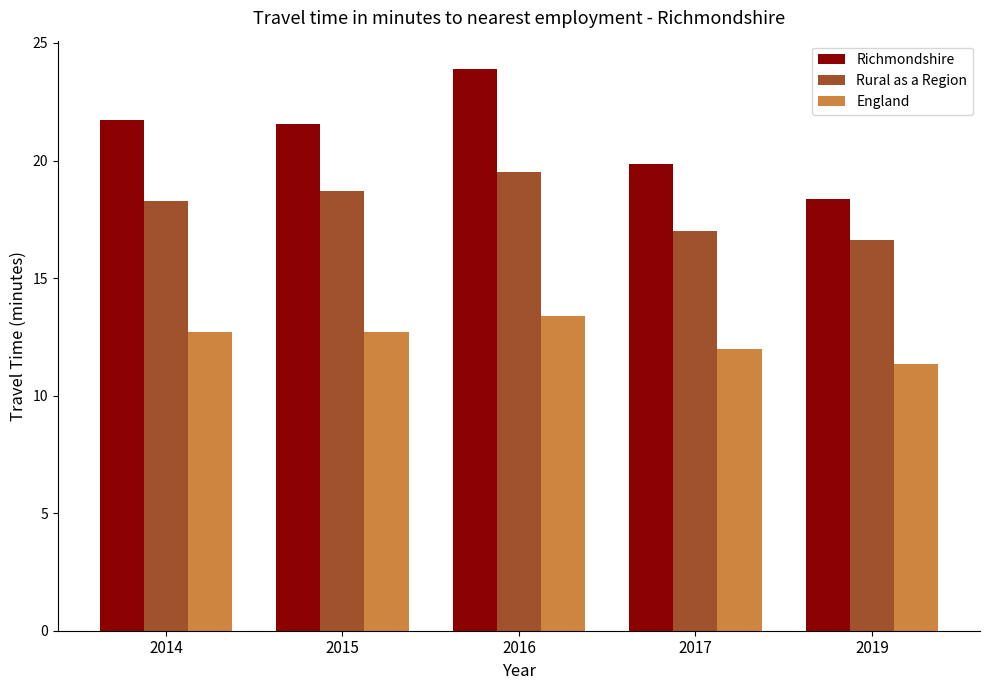

At how many categories does at least one series exceed 16?

5